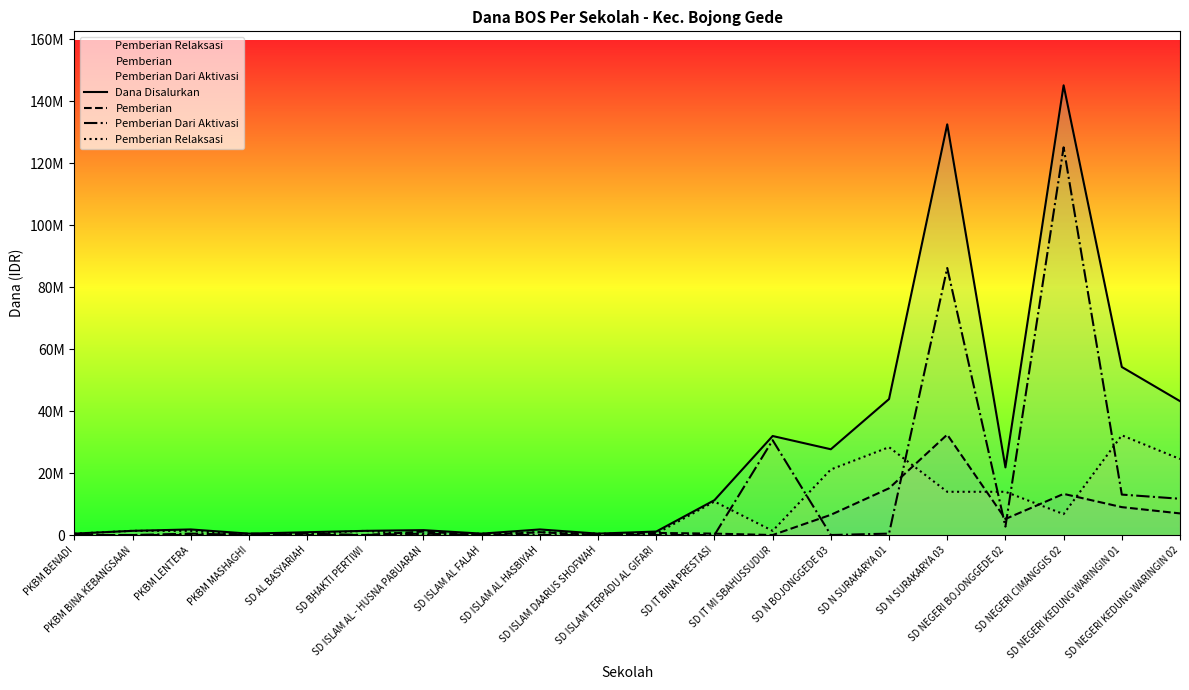

Which series has the widest spread of values?

Dana Disalurkan